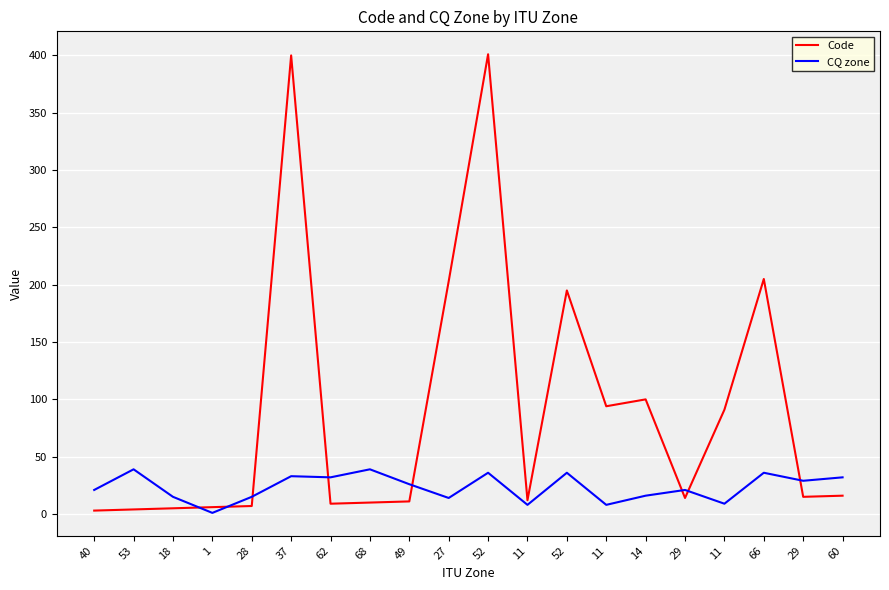

What are all the series names shown in the legend?

Code, CQ zone